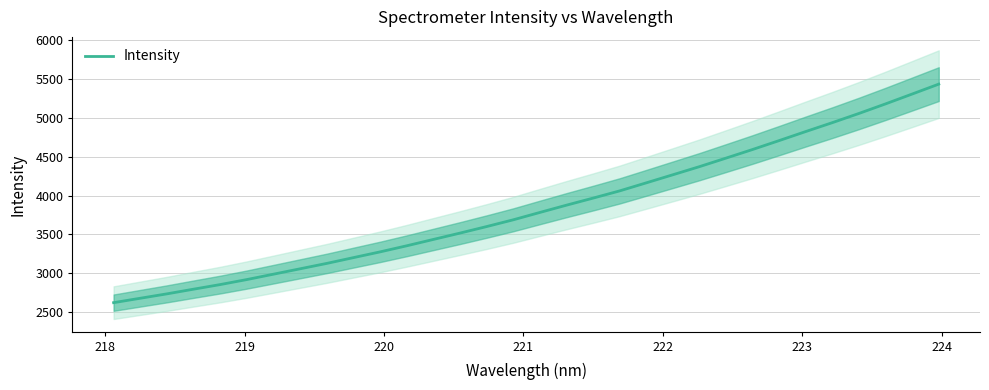

True or false: the data shows 5081.6 at 16.

False